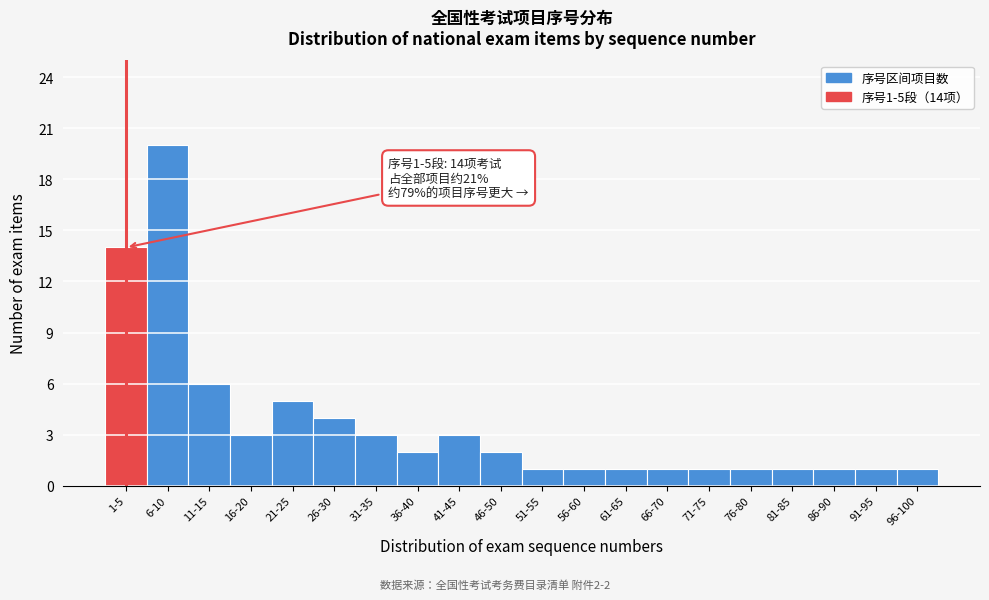

Reading left to right, list all the values displayed in this chart.

1-5=14	6-10=20	11-15=6	16-20=3	21-25=5	26-30=4	31-35=3	36-40=2	41-45=3	46-50=2	51-55=1	56-60=1	61-65=1	66-70=1	71-75=1	76-80=1	81-85=1	86-90=1	91-95=1	96-100=1